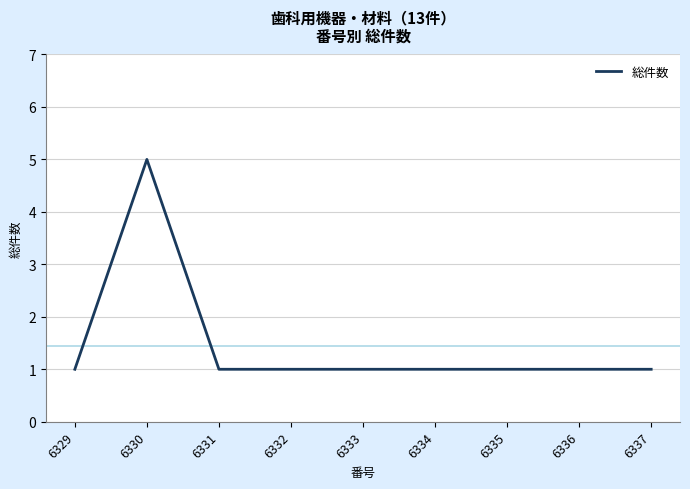

What is the minimum value shown in the chart?

1